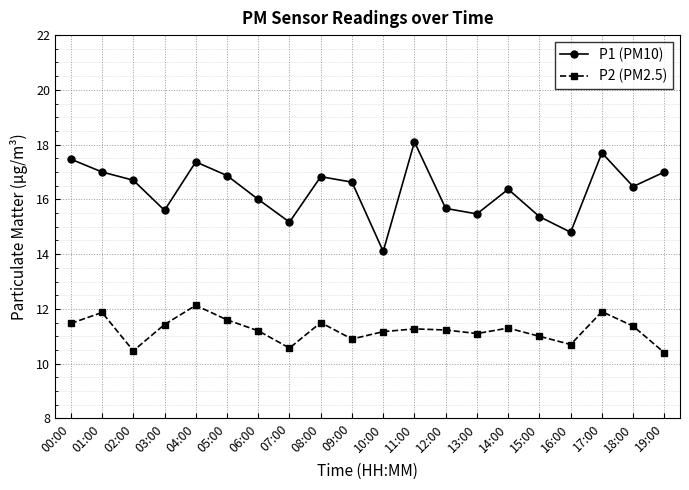

In P2 (PM2.5), how many points are lower than both neighbors (excluding endpoints)?

5